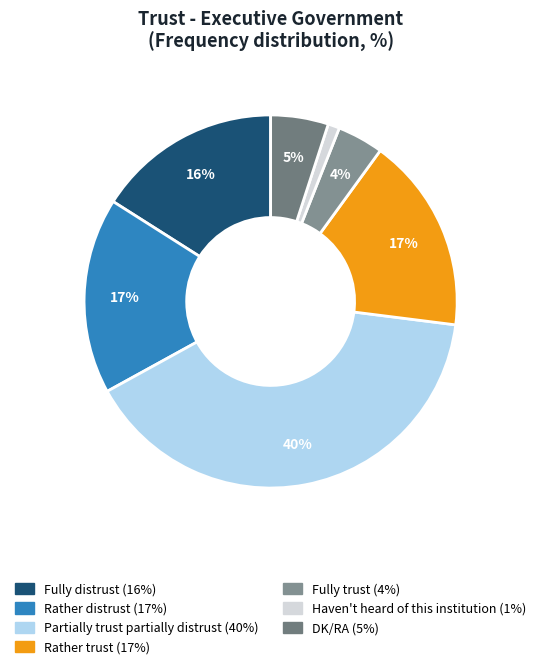

What is the ratio of the value at Haven't heard of this institution to the value at Rather trust?

0.1